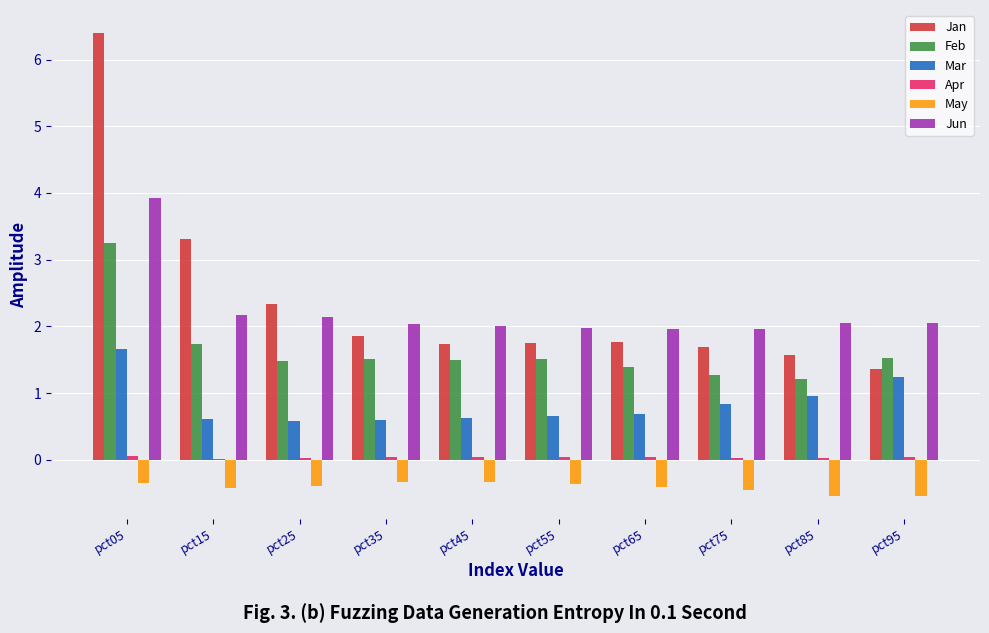

Is the value of May at pct65 greater than the value of Mar at pct75?

No